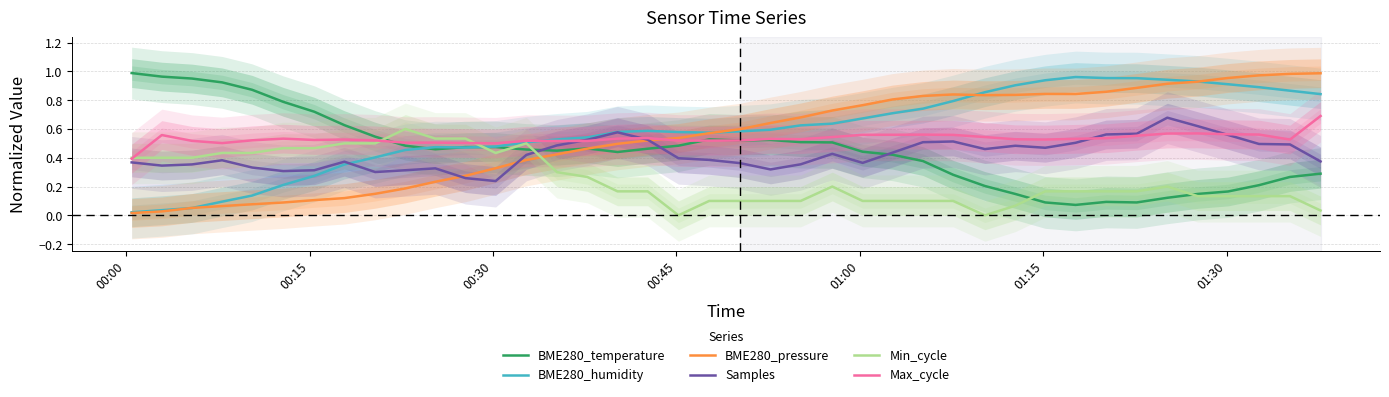

What is the highest value of the BME280_pressure series?

1.0